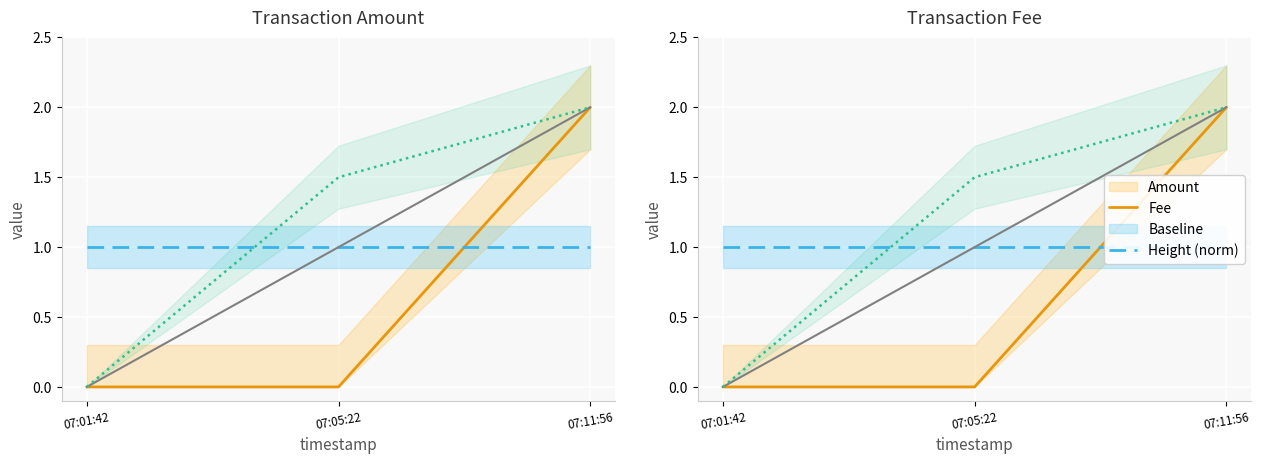

Is it true that Fee equals 1.4 at 07:05:22?

False